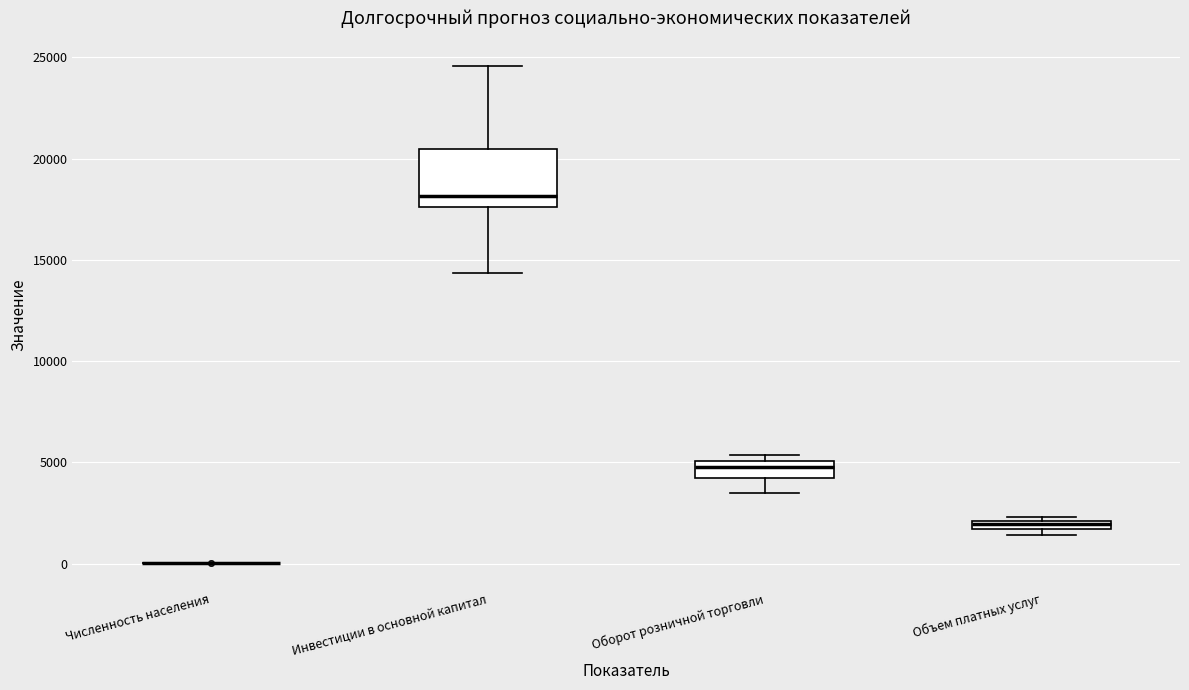

Where does the median line of the box for Инвестиции в основной капитал sit on the y-axis? The values are not printed on the chart, so give them approximately, as read against the axis.

18000